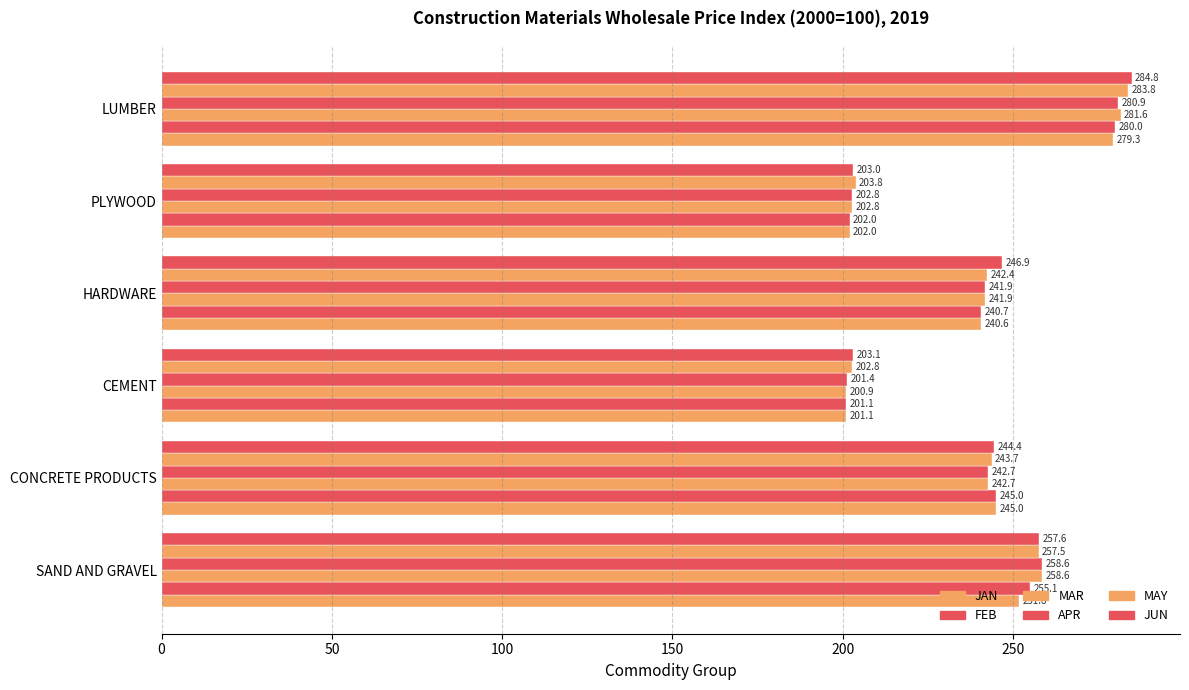

How many data points does each series have?

6